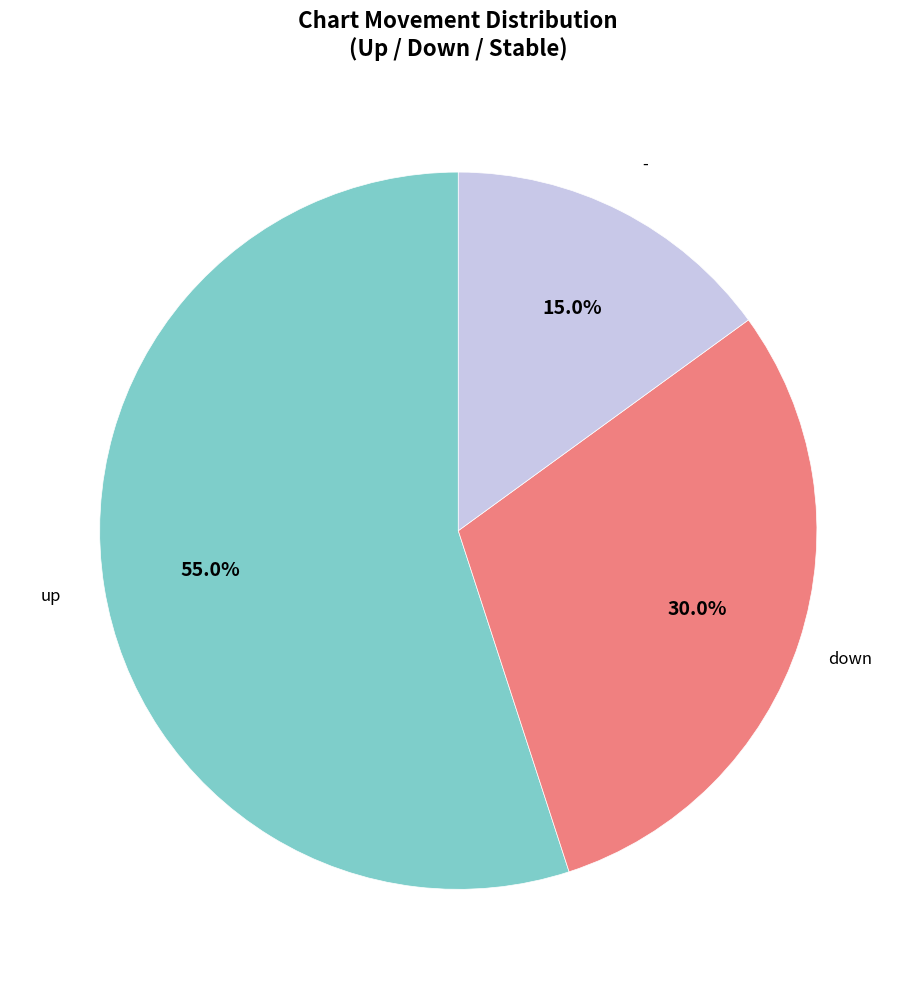

Is there any slice that represents more than half of the pie?

Yes